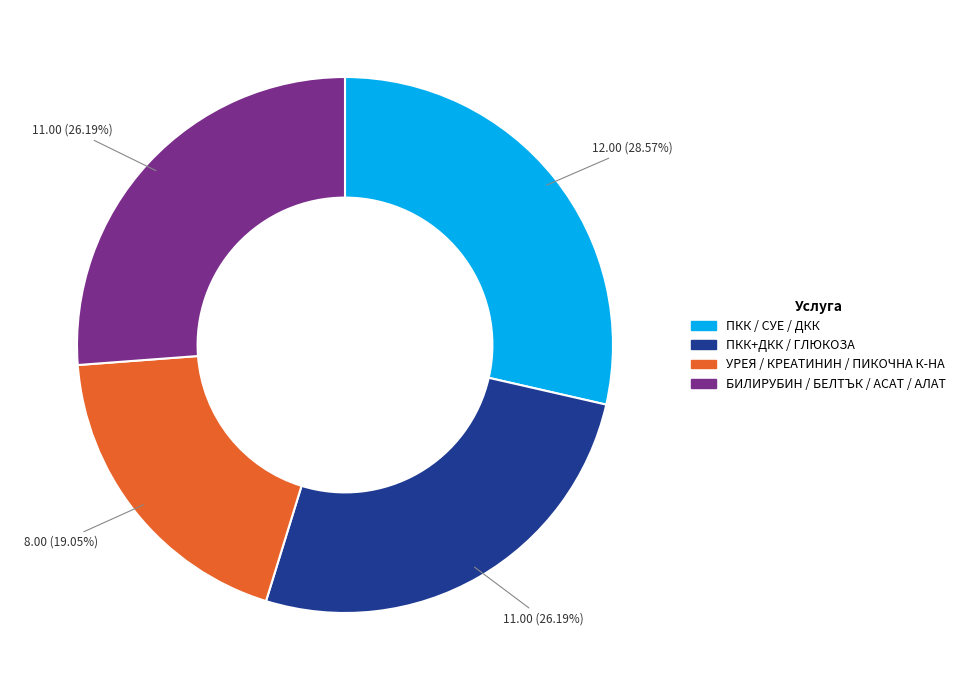

Is there a majority slice in this chart?

No